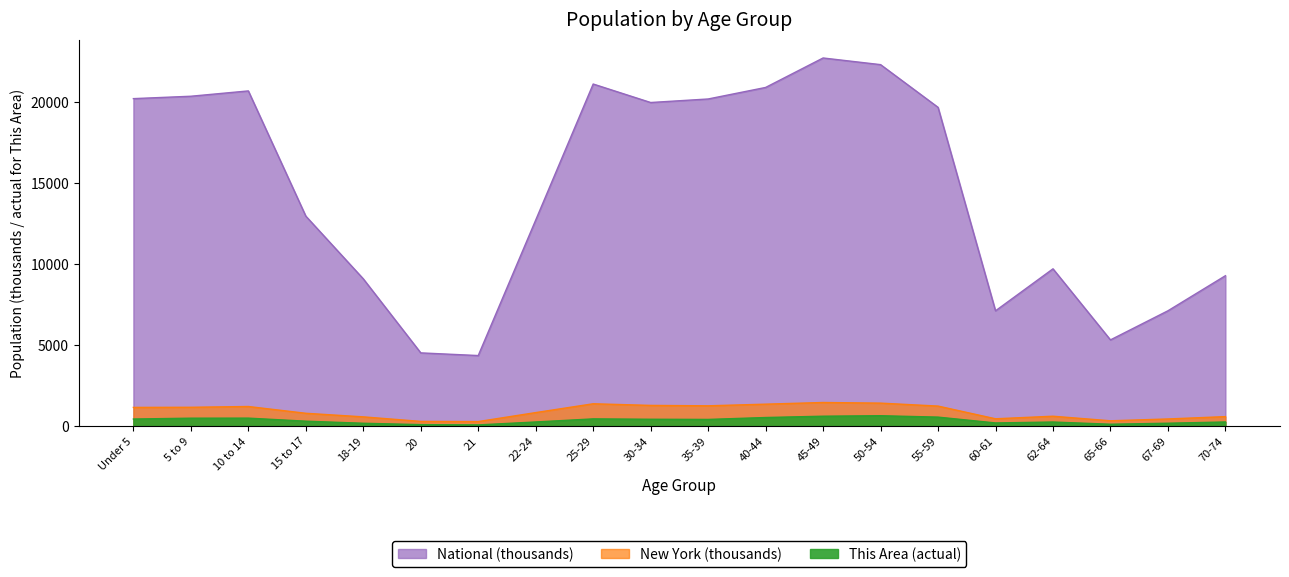

Is it true that National equals 19962.1 at 30-34?

True